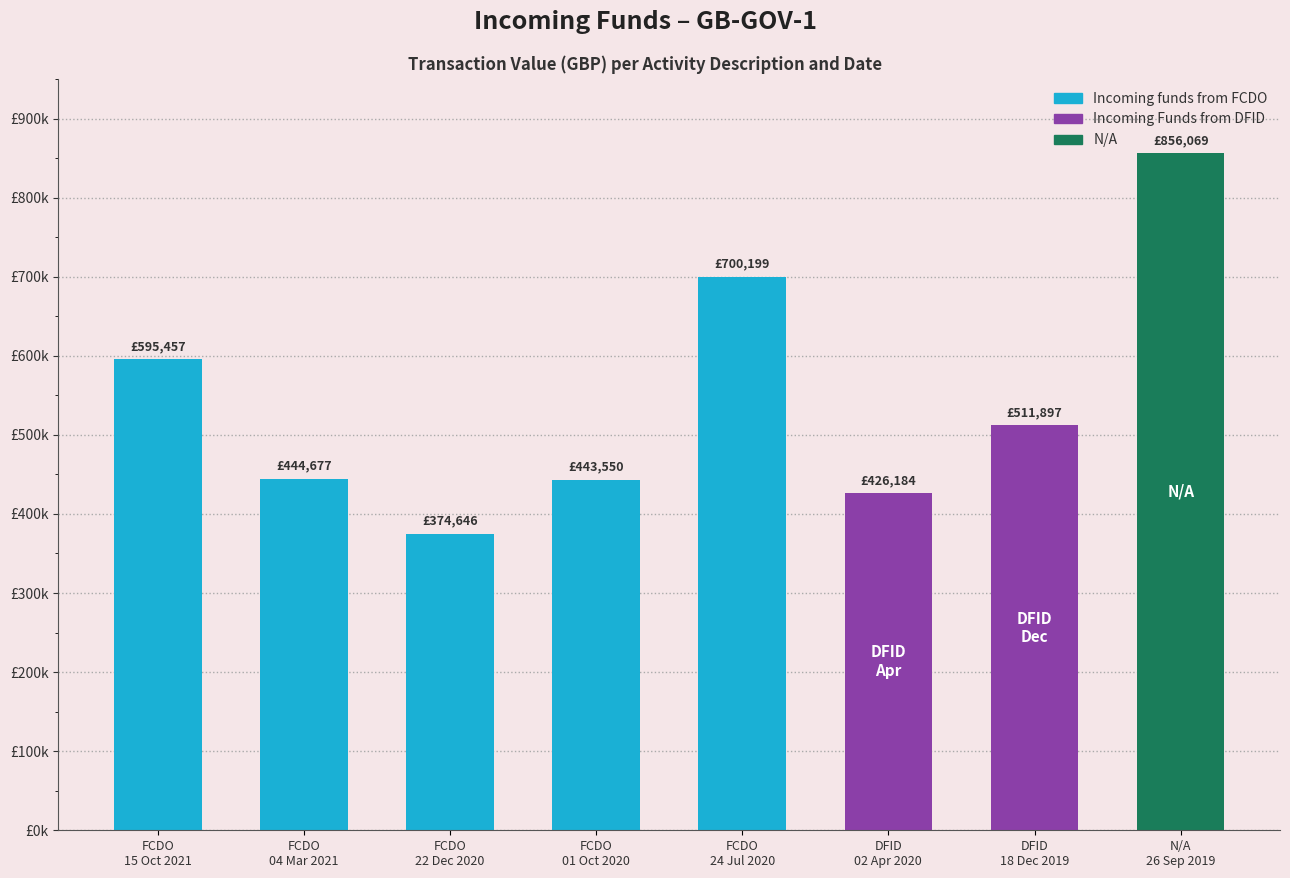

Reading right to left, extract all data points from this chart.

N/A
26 Sep 2019=856069.0	DFID
18 Dec 2019=511896.7	DFID
02 Apr 2020=426184.1	FCDO
24 Jul 2020=700199.3	FCDO
01 Oct 2020=443549.9	FCDO
22 Dec 2020=374645.6	FCDO
04 Mar 2021=444677.2	FCDO
15 Oct 2021=595456.8